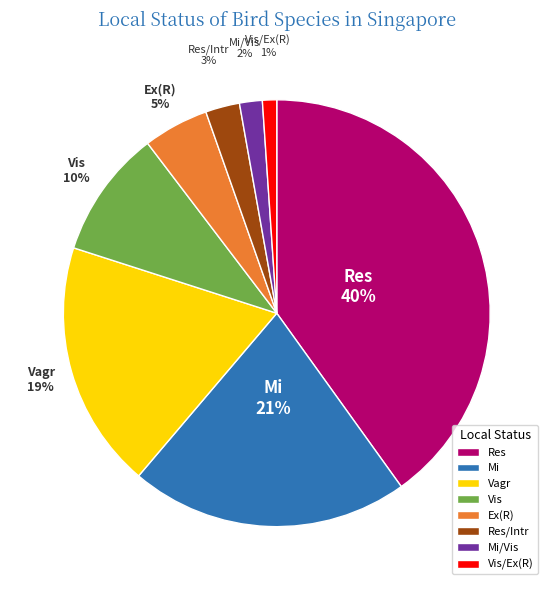

To the nearest percent, what portion does Mi represent?

21%